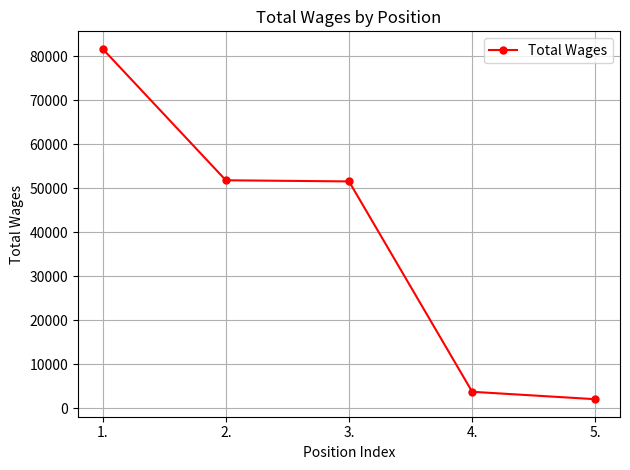

The value at 1. is 55894. True or false?

False